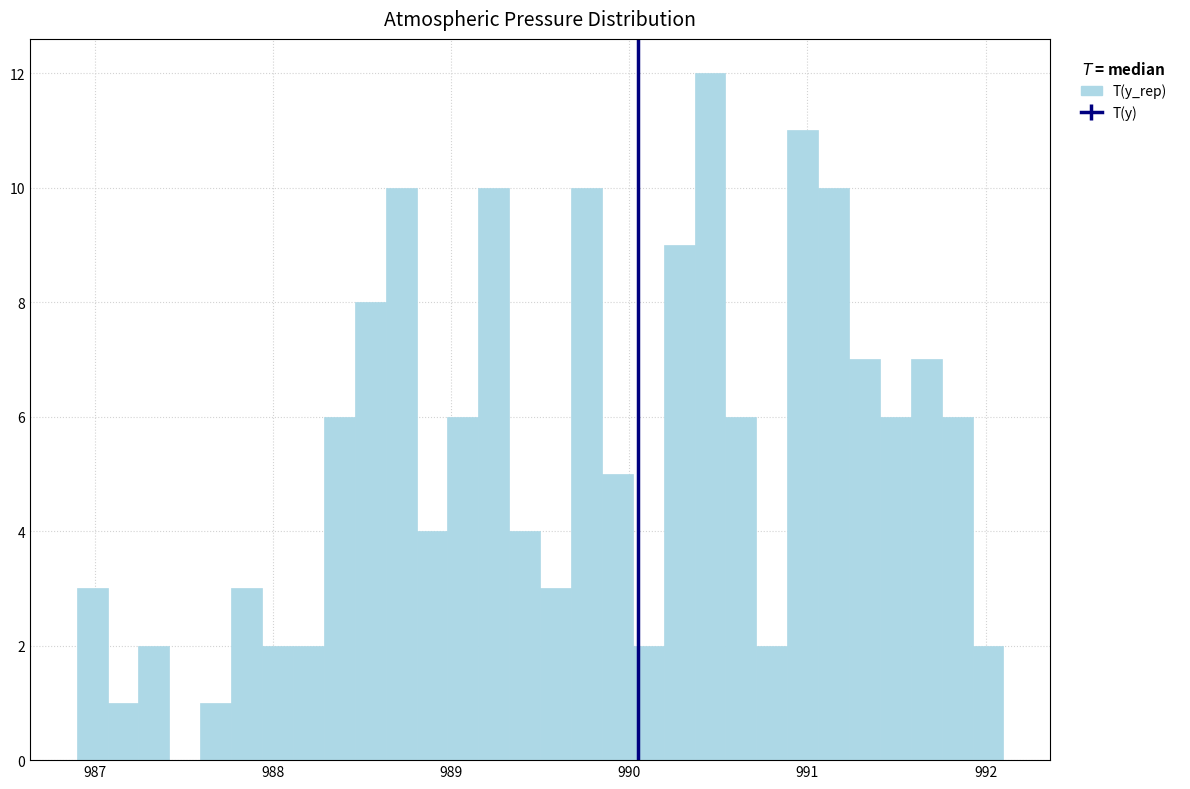

Around what value on the x-axis is the tallest bar? Give the approximate position of its centre, as read against the axis.

990.5